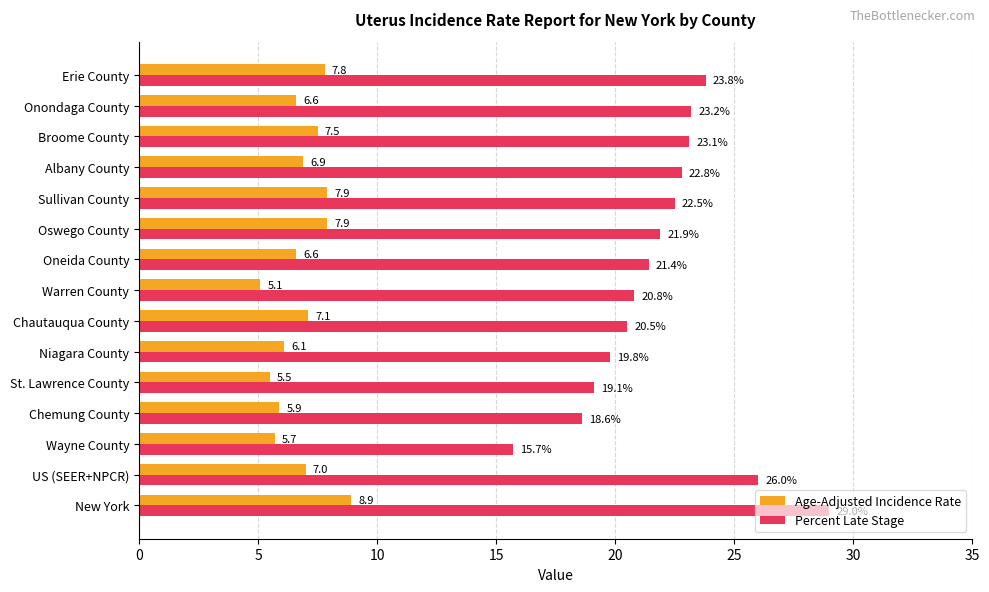

At which label is Age-Adjusted Incidence Rate closest to 7?

US (SEER+NPCR)